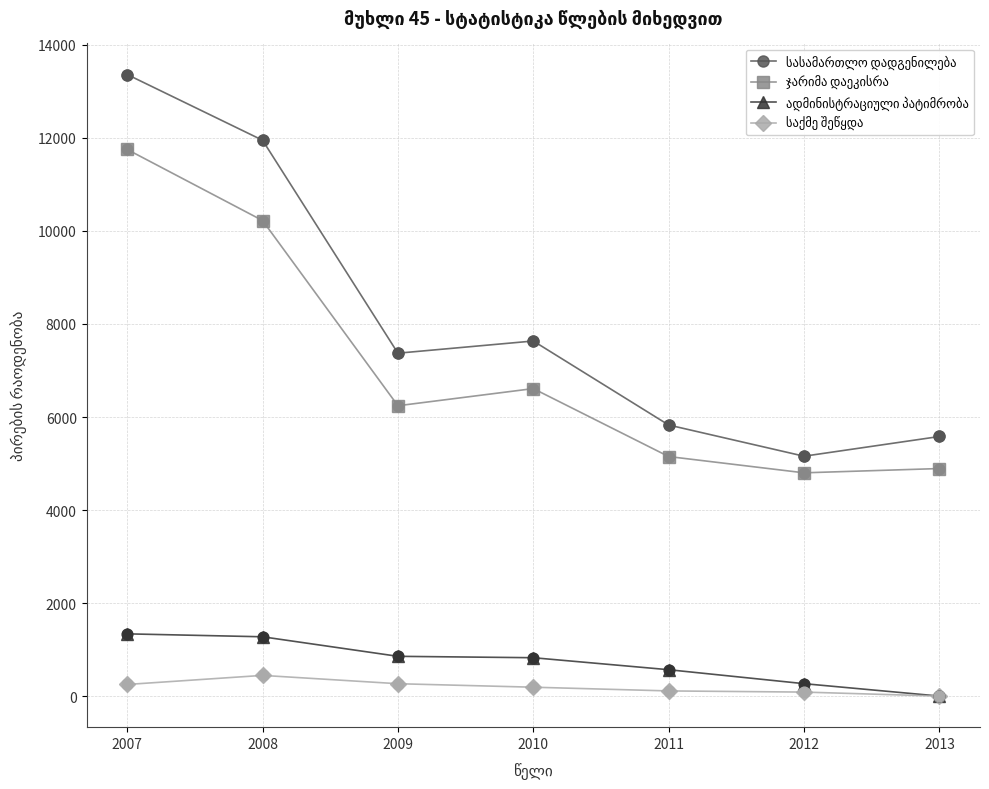

Which category has the highest value across all series?

2007